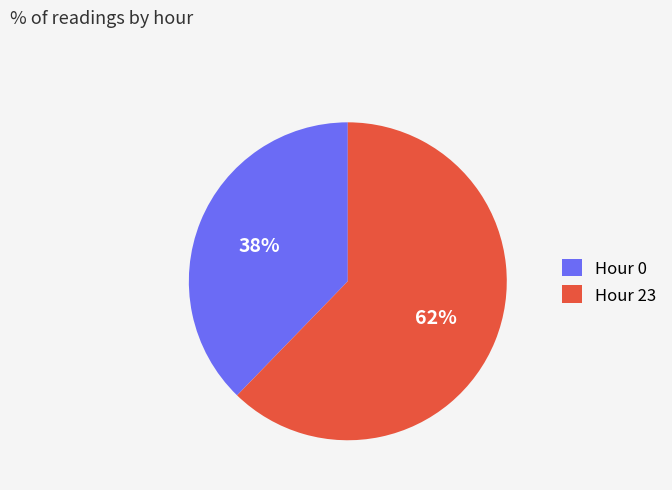

To the nearest percent, what is the average slice percentage?

50%